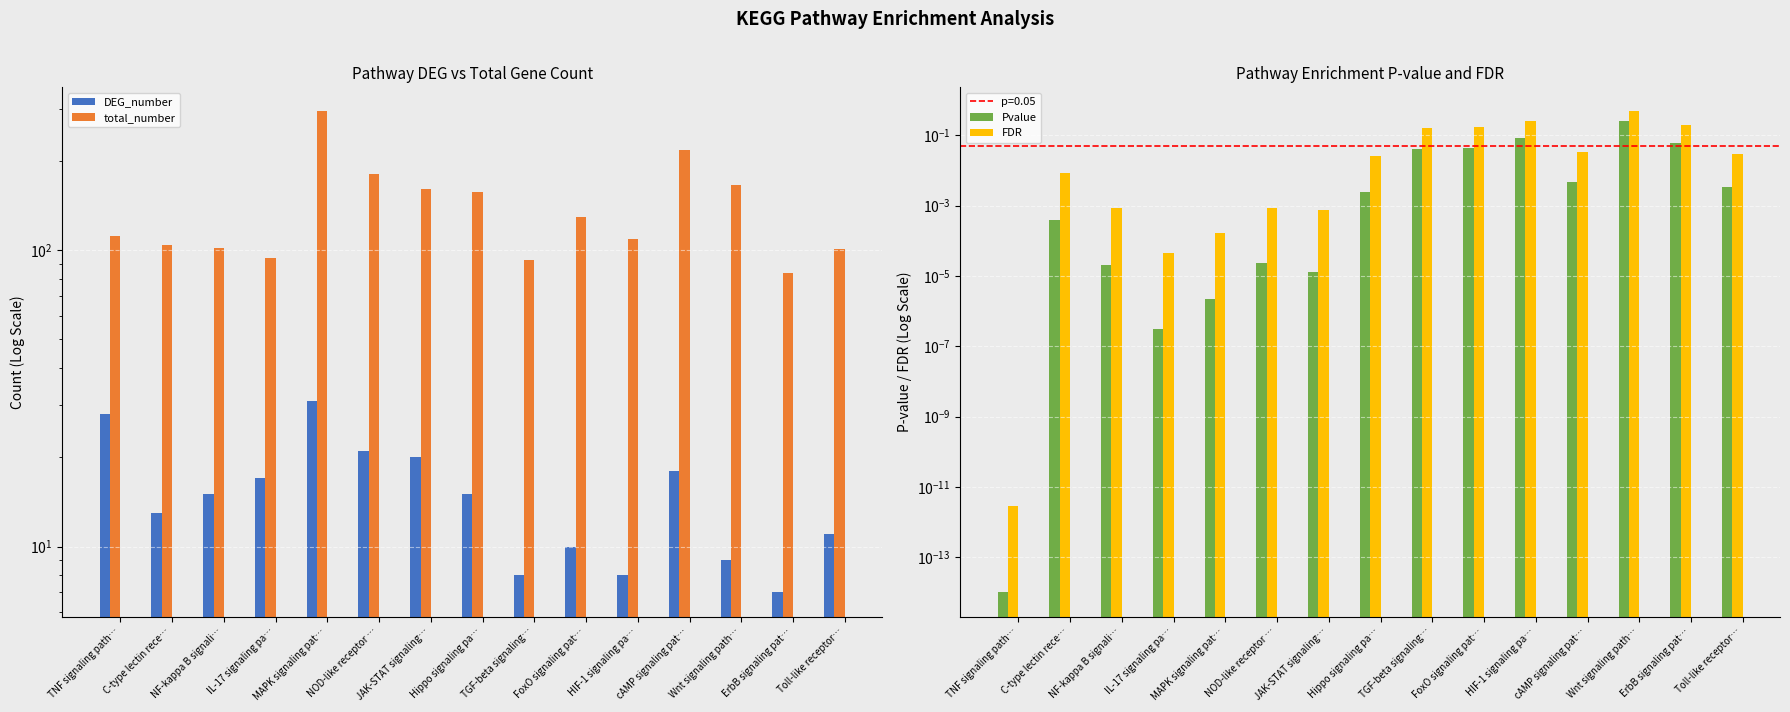

Is it true that FDR equals 0.2 at FoxO signaling pat…?

True